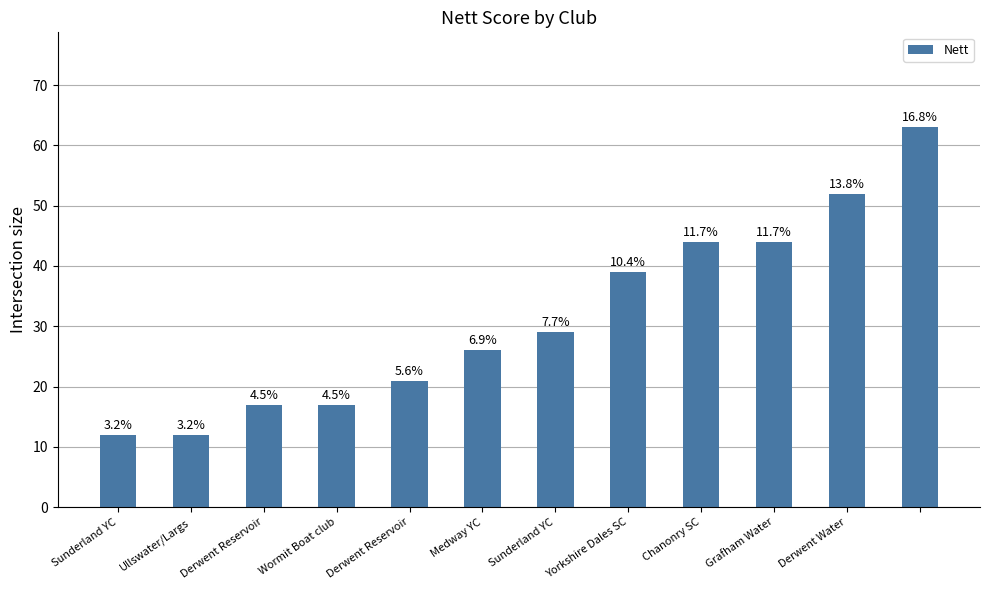

At which label is the value closest to 37?

Yorkshire Dales SC